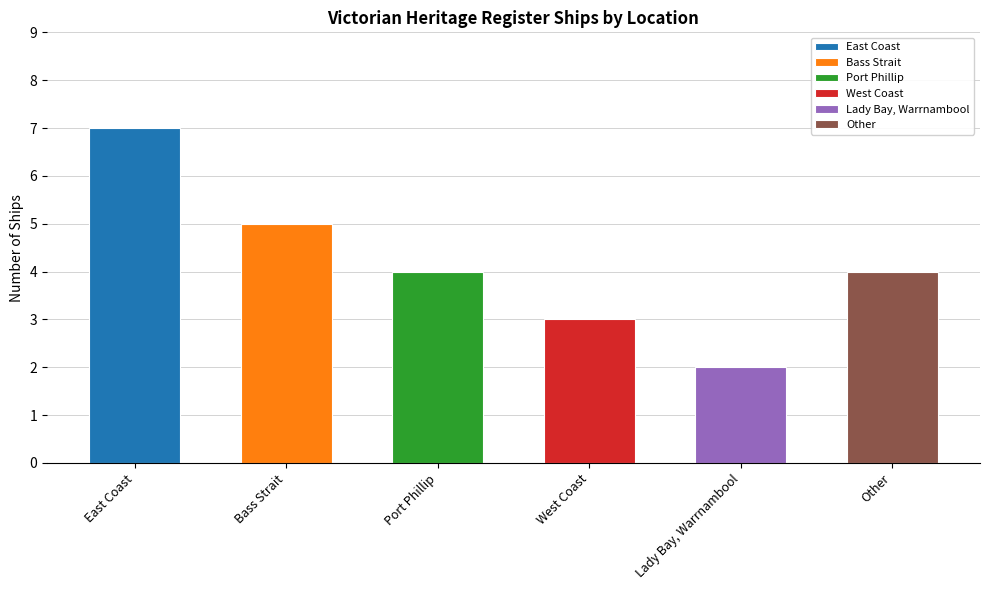

What is the label of the 6th bar from the left?

Other